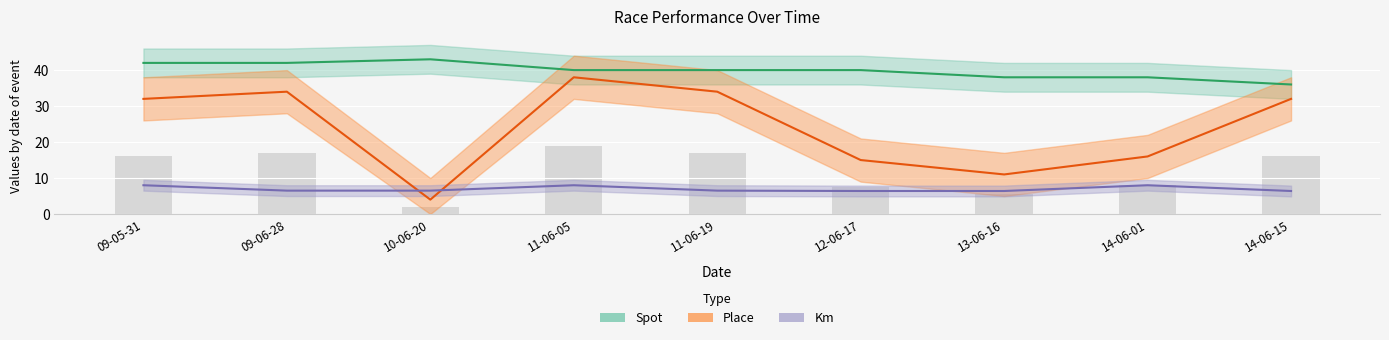

Which series has the widest spread of values?

Place